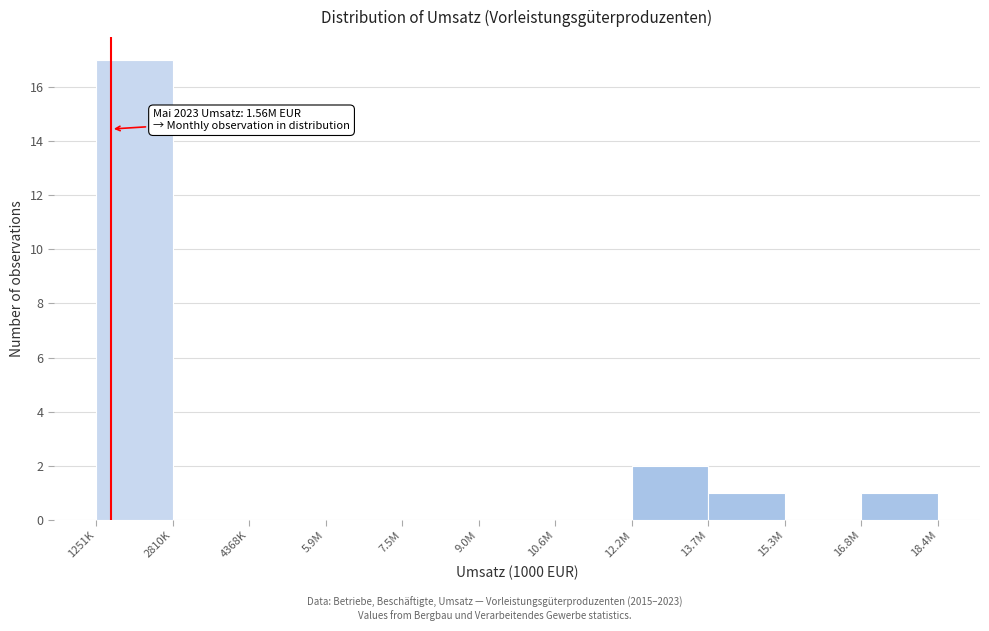

Reading left to right, transcribe all the data shown in this chart.

1251K=17	2810K=0	4368K=0	5.9M=0	7.5M=0	9.0M=0	10.6M=0	12.2M=2	13.7M=1	15.3M=0	16.8M=1